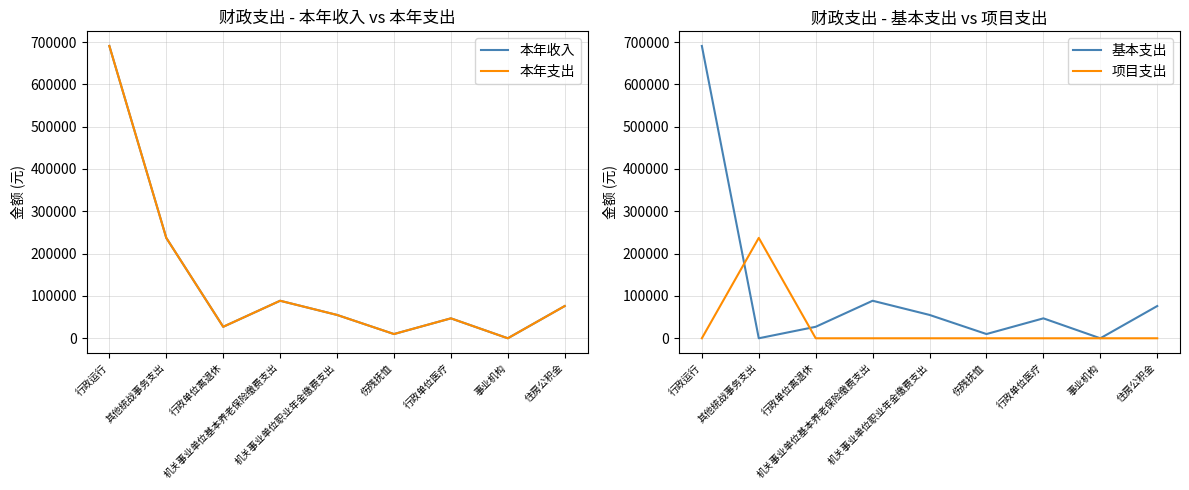

List the labels in order of 本年收入 value, smallest first.

事业机构, 伤残抚恤, 行政单位离退休, 行政单位医疗, 机关事业单位职业年金缴费支出, 住房公积金, 机关事业单位基本养老保险缴费支出, 其他统战事务支出, 行政运行